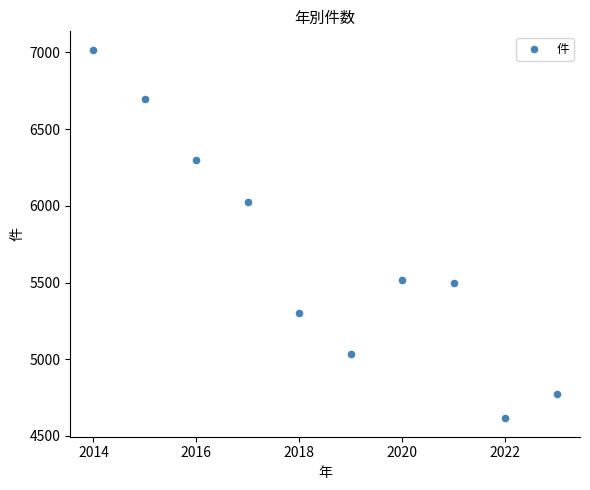

What Y value in the scatter plot is closest to 5816?

6024